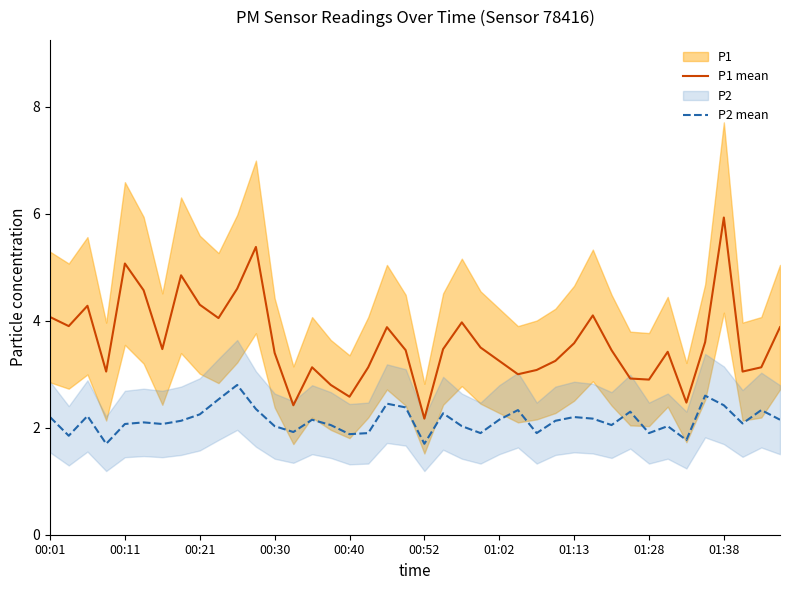

What position from the right is 35?

5